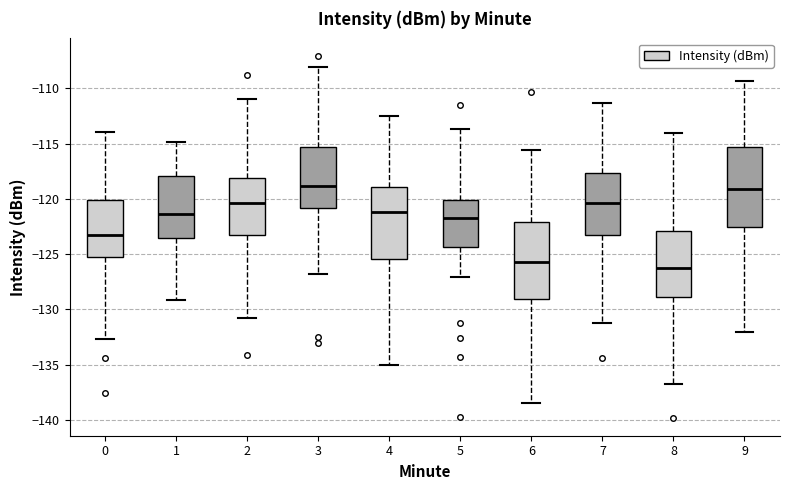

Reading left to right, read every box against the y-axis: the position of its median line, the range the box covers, and the ends of its whiskers. The values are not printed on the chart, so give them approximately, as read against the axis.

0: median -123.5, box -125.0 to -120.0, whiskers -132.5 to -114.0
1: median -121.5, box -123.5 to -118.0, whiskers -129.0 to -115.0
2: median -120.5, box -123.0 to -118.0, whiskers -131.0 to -111.0
3: median -119.0, box -121.0 to -115.5, whiskers -127.0 to -108.0
4: median -121.0, box -125.5 to -119.0, whiskers -135.0 to -112.5
5: median -121.5, box -124.5 to -120.0, whiskers -127.0 to -113.5
6: median -125.5, box -129.0 to -122.0, whiskers -138.5 to -115.5
7: median -120.5, box -123.5 to -117.5, whiskers -131.0 to -111.5
8: median -126.5, box -129.0 to -123.0, whiskers -137.0 to -114.0
9: median -119.0, box -122.5 to -115.5, whiskers -132.0 to -109.5